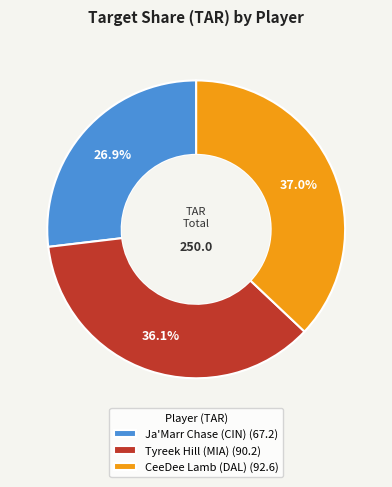

Rank the categories by value from lowest to highest.

Ja'Marr Chase (CIN), Tyreek Hill (MIA), CeeDee Lamb (DAL)